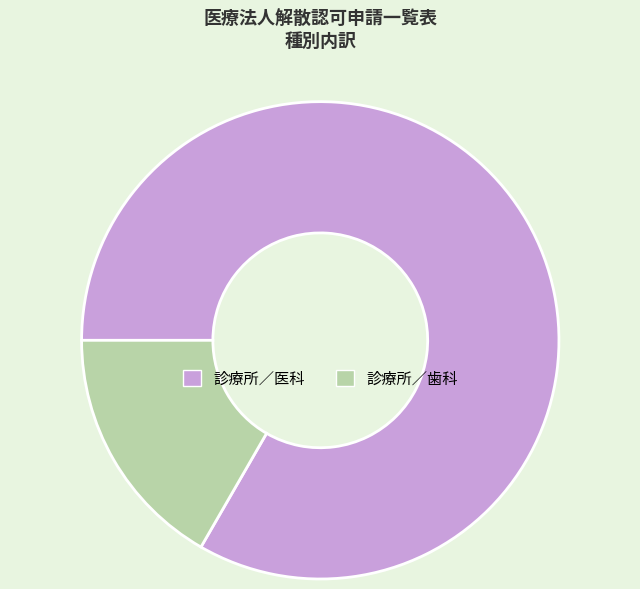

Which category accounts for the majority?

診療所／医科